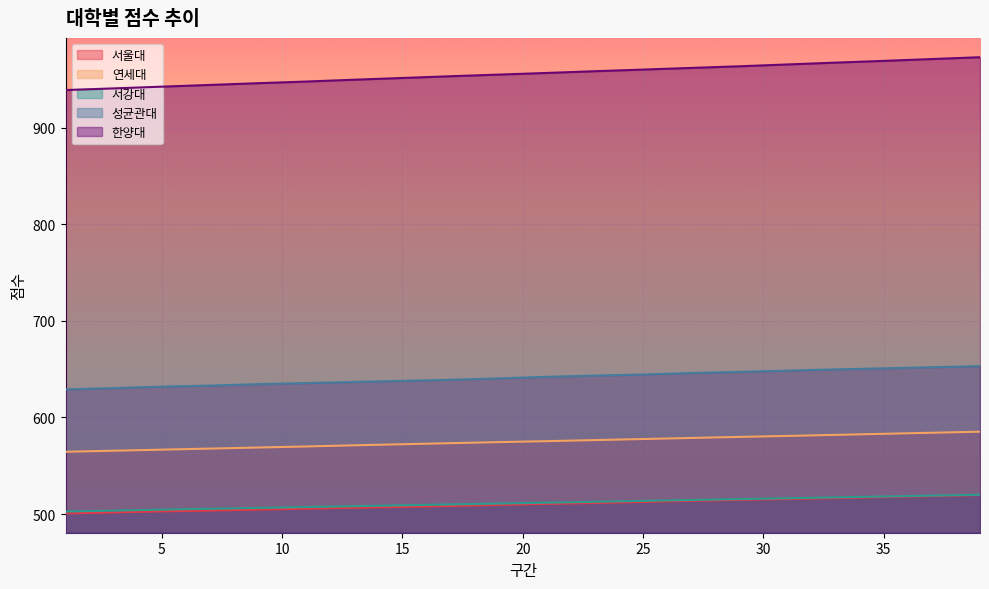

Rank the categories by 서강대 value from highest to lowest.

39, 38, 37, 36, 35, 34, 33, 32, 31, 30, 29, 28, 27, 26, 25, 24, 23, 22, 21, 20, 19, 18, 17, 16, 15, 14, 13, 12, 11, 10, 9, 8, 7, 6, 5, 4, 3, 2, 1